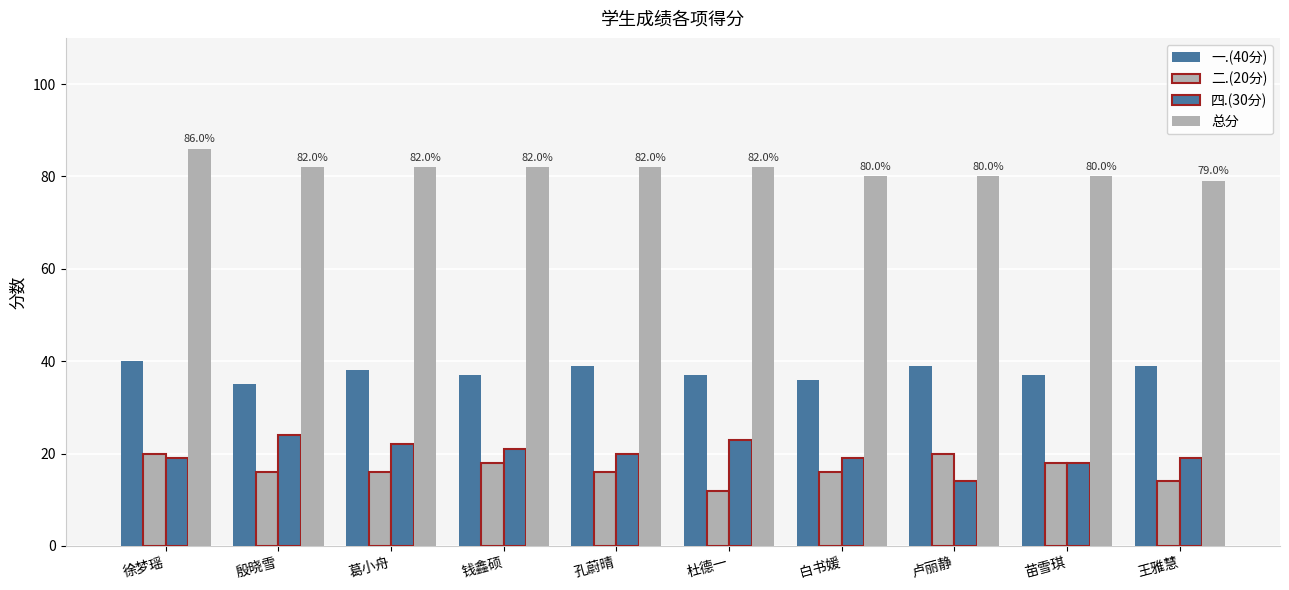

At which category is the sum across all series the highest?

徐梦瑶